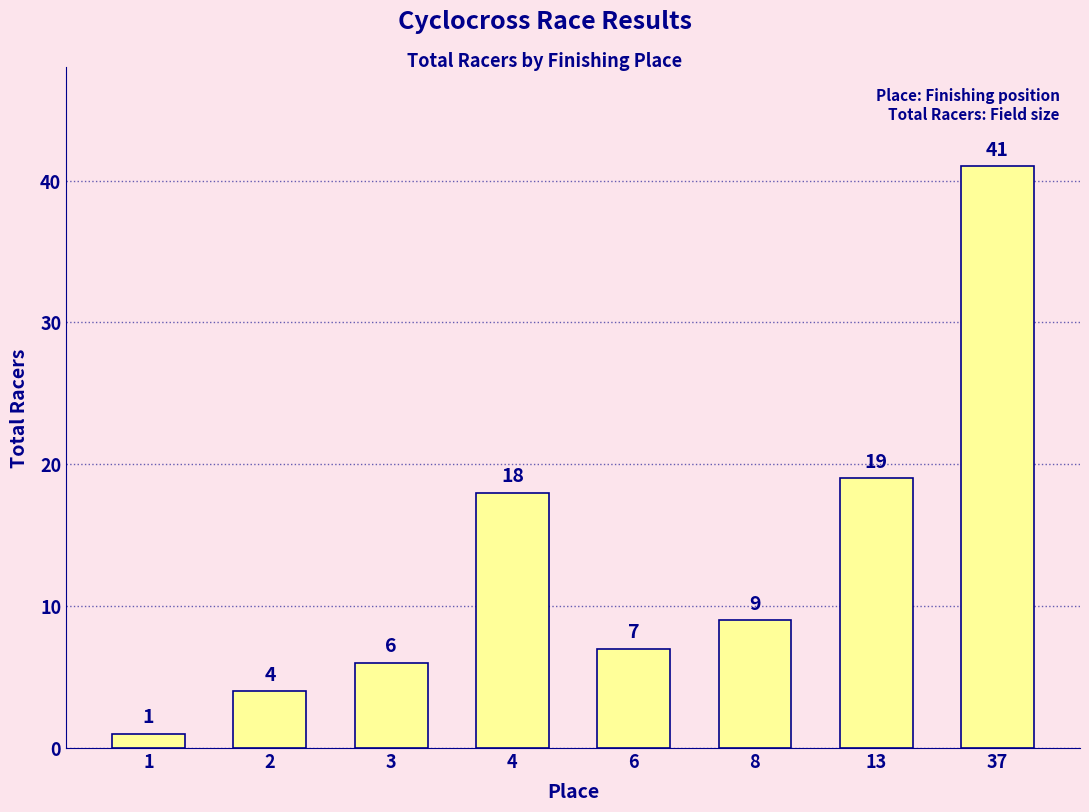

How many series are shown in this chart?

1